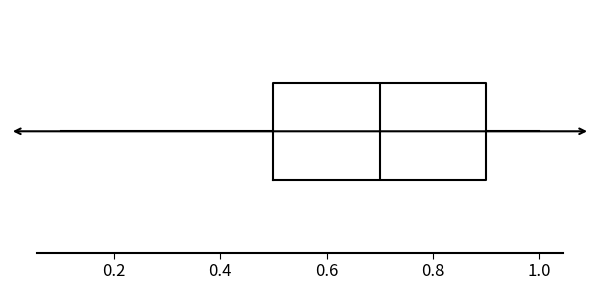

Transcribe this box plot: give where the median line is, the range the box spans, and where the two whiskers end, as read against the x-axis. The values are not printed on the chart, so give them approximately, as read against the axis.

median 0.7, box 0.5 to 0.9, whiskers 0.1 to 1.0